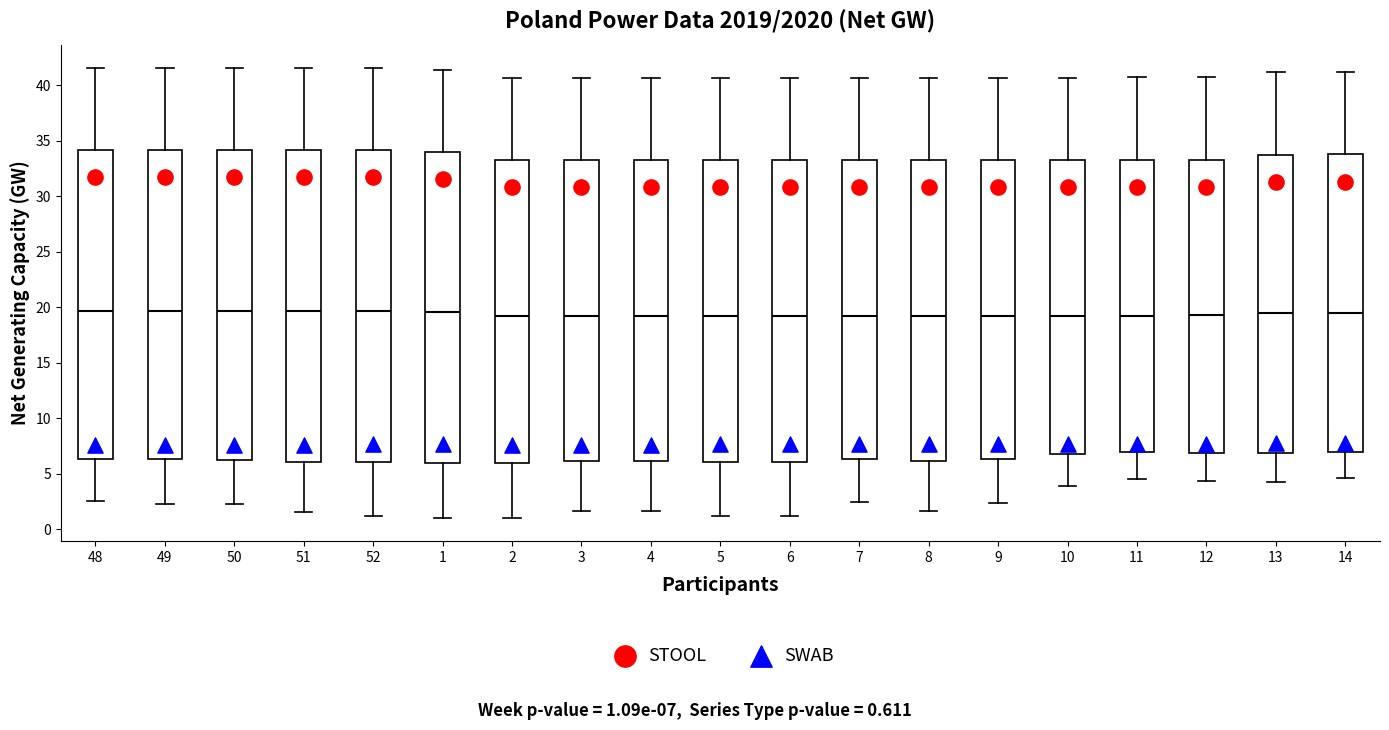

Where does the upper whisker of the box at x = 4 end on the y-axis? The values are not printed on the chart, so give them approximately, as read against the axis.

40.5